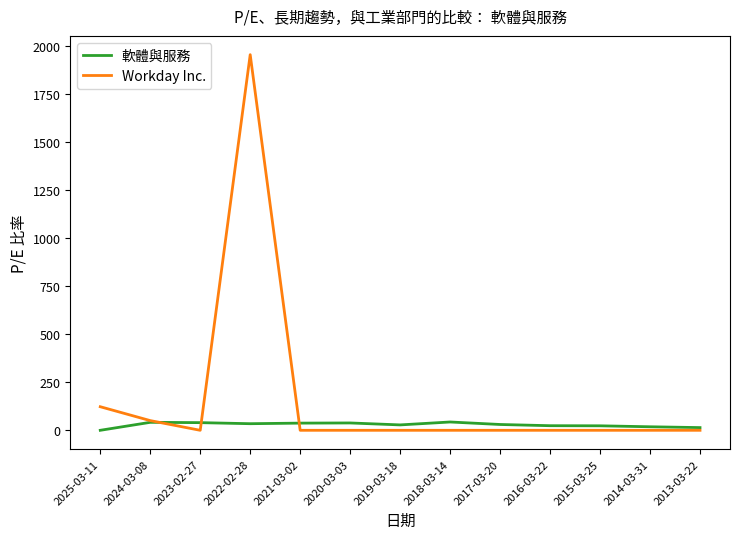

Which series has the widest spread of values?

Workday Inc.